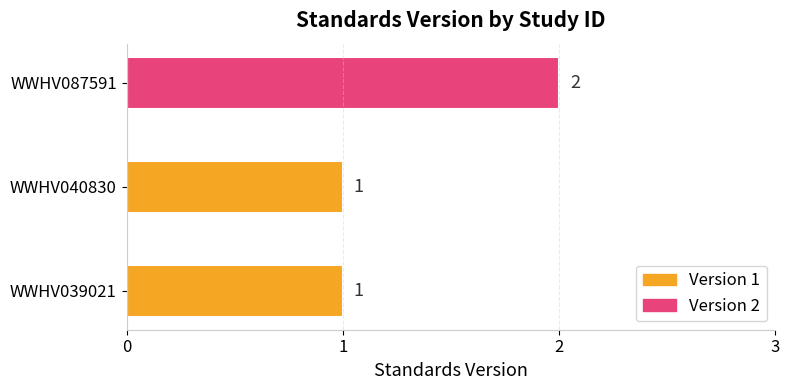

What is the change in value from WWHV039021 to WWHV087591?

+1